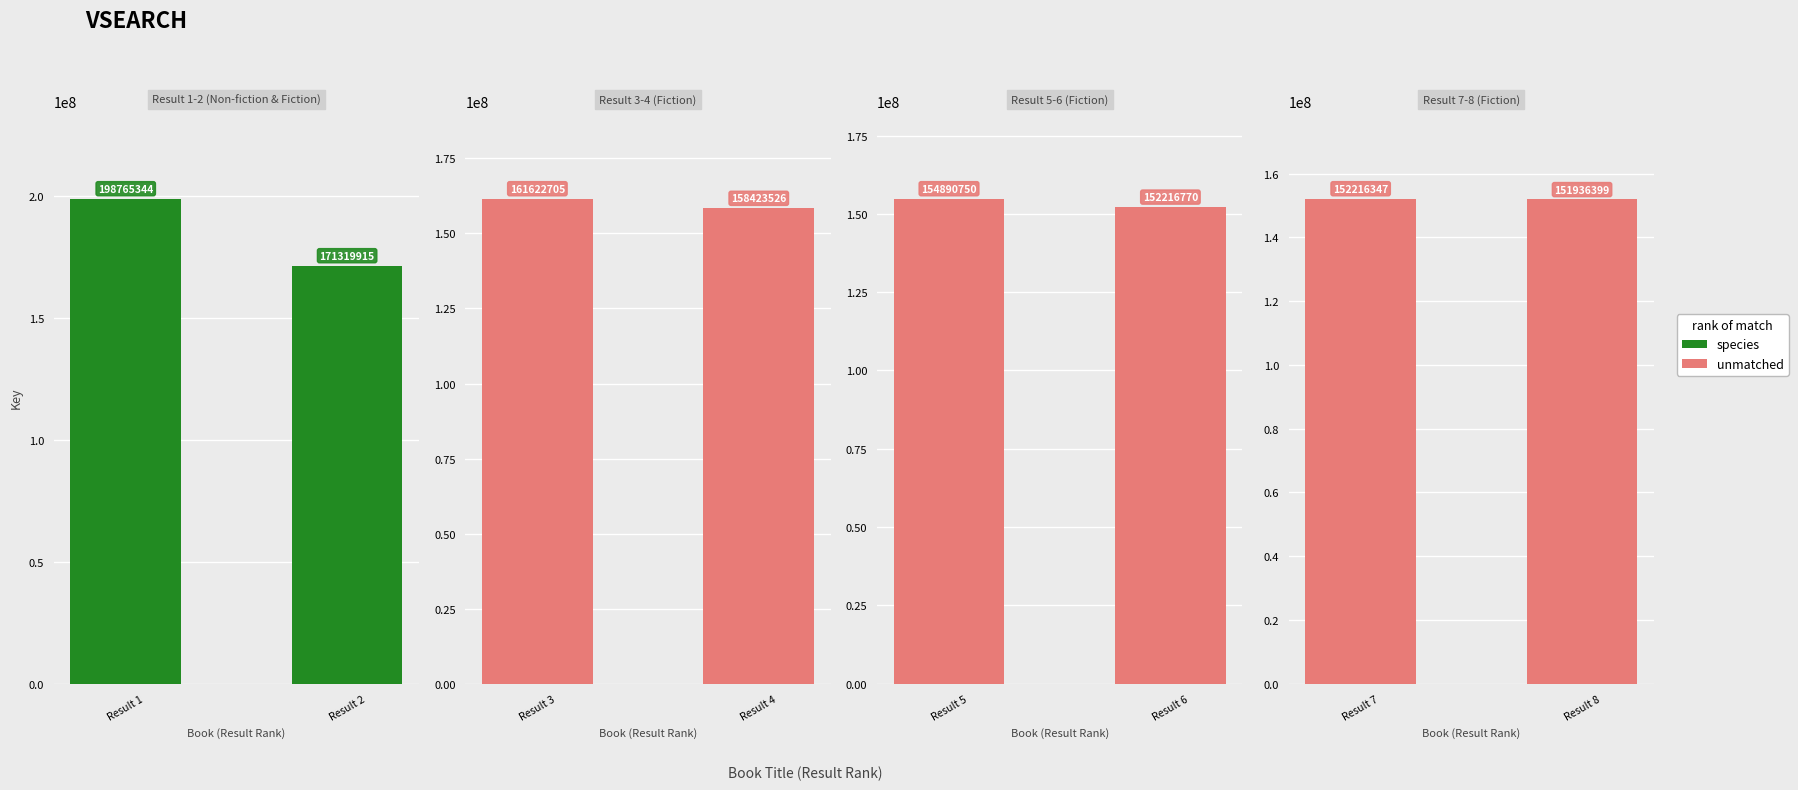

What is the value of the species bar at the 2nd from the left?

171319915